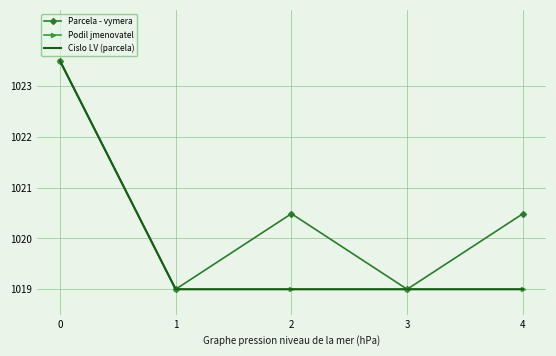

Count the Parcela - vymera values in the range 1019 to 1020.

2